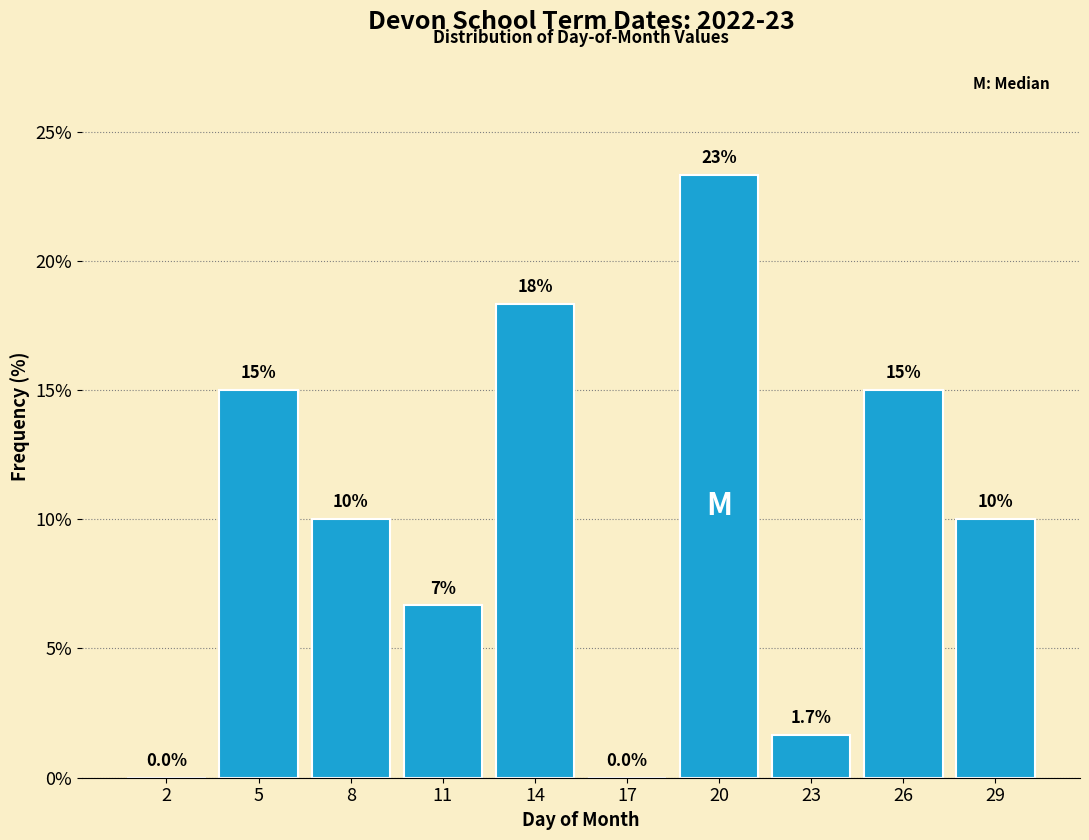

Reading left to right, transcribe all the data shown in this chart.

2=0.0	5=15.0	8=10.0	11=6.7	14=18.3	17=0.0	20=23.3	23=1.7	26=15.0	29=10.0